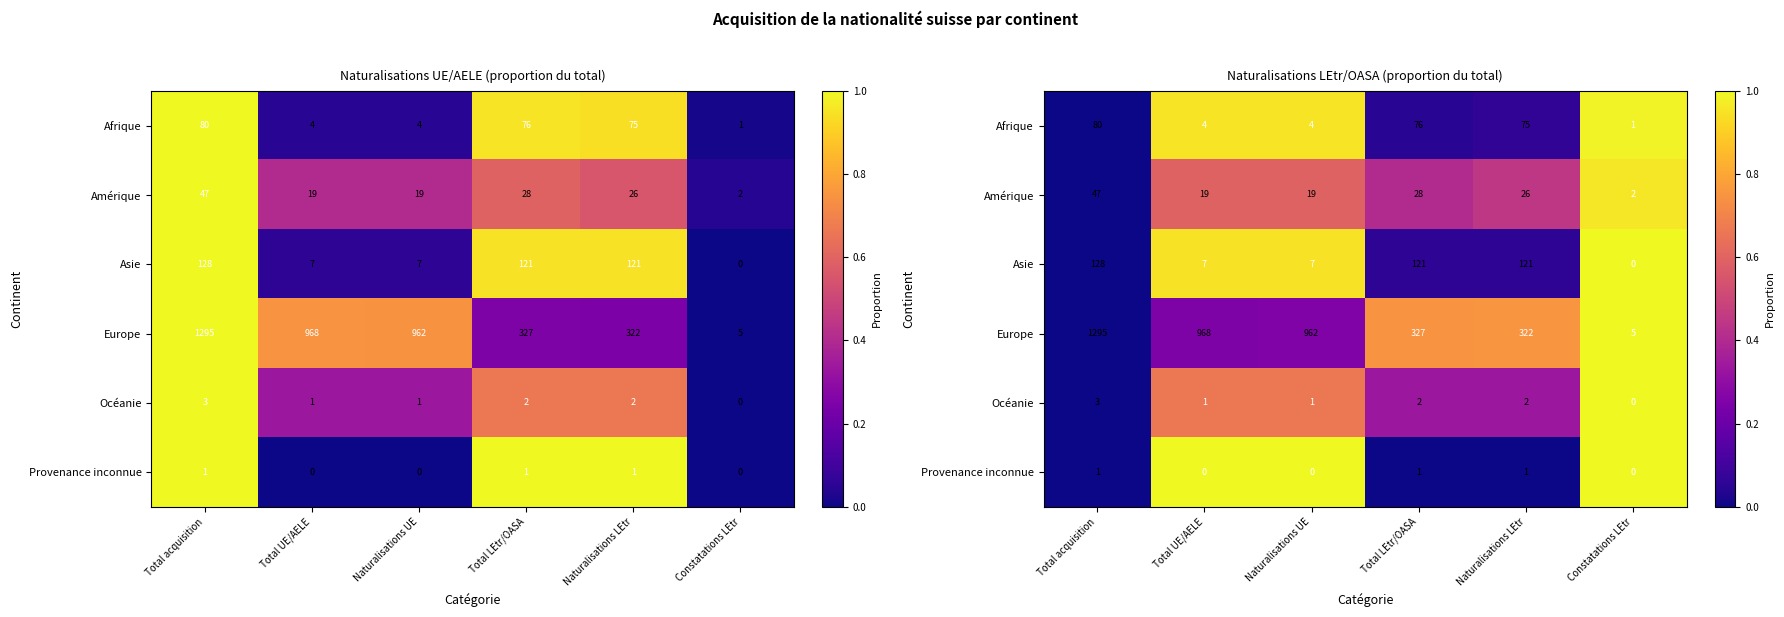

Between Constatations LEtr and Naturalisations UE, which is larger?

Constatations LEtr